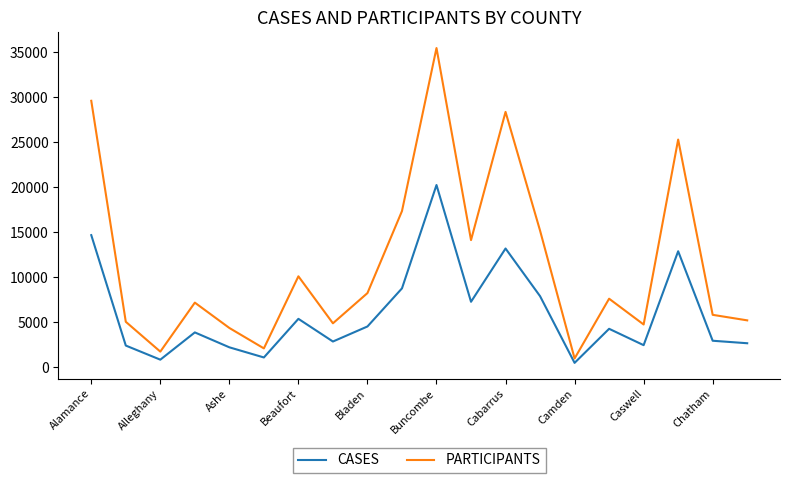

Rank the series by their maximum value, from lowest to highest.

CASES, PARTICIPANTS